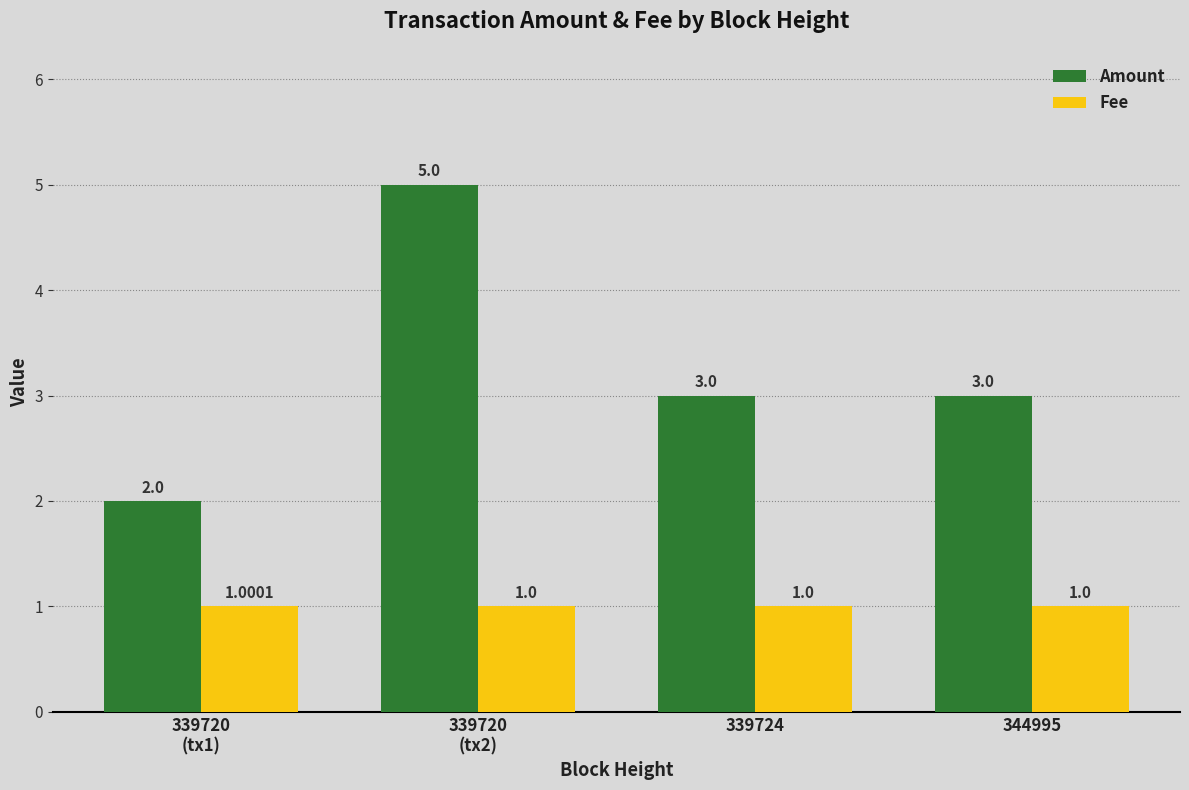

What is the average value of the Fee series?

1.0